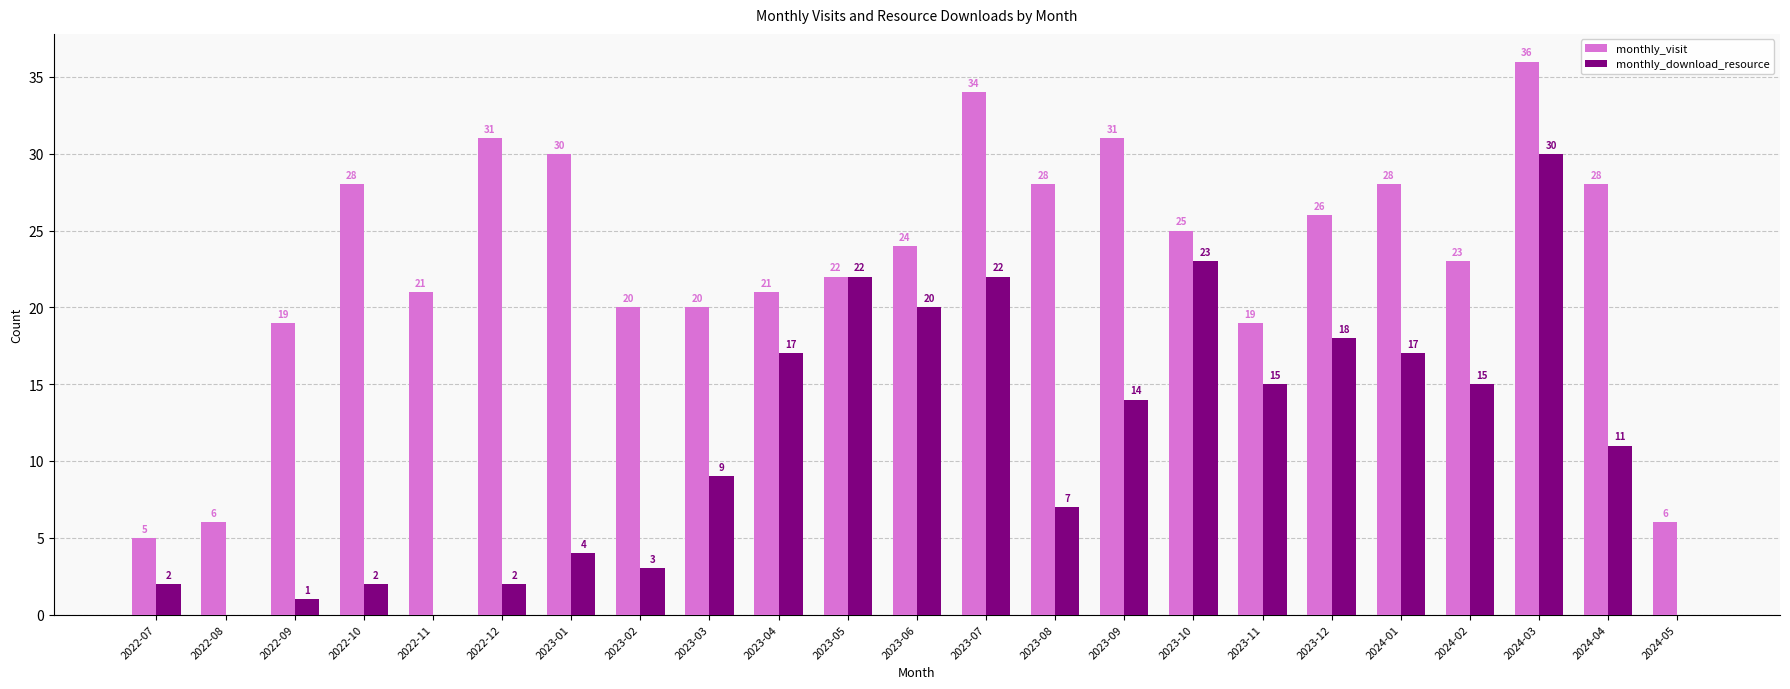

What is the approximate value of monthly_download_resource at 2024-04, to the nearest 5?

10